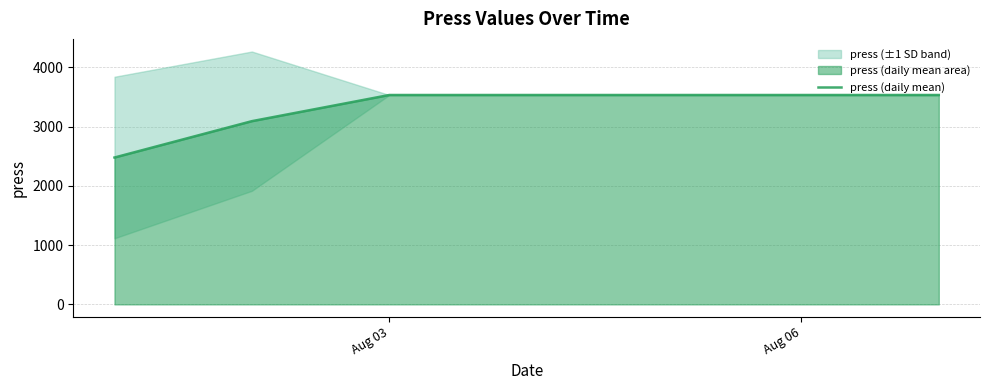

What is the maximum value for press (daily mean)?

3532.8